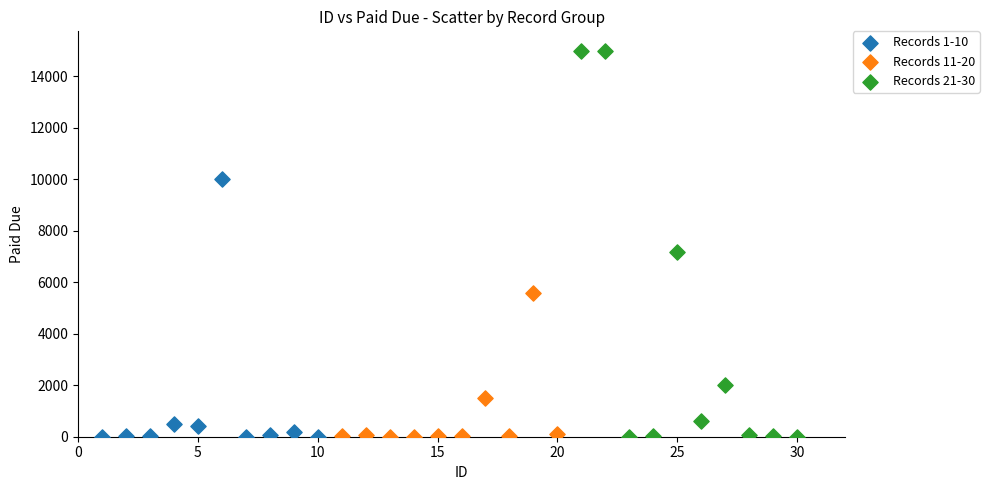

Which series has the largest Y range (max minus min)?

Records 21-30